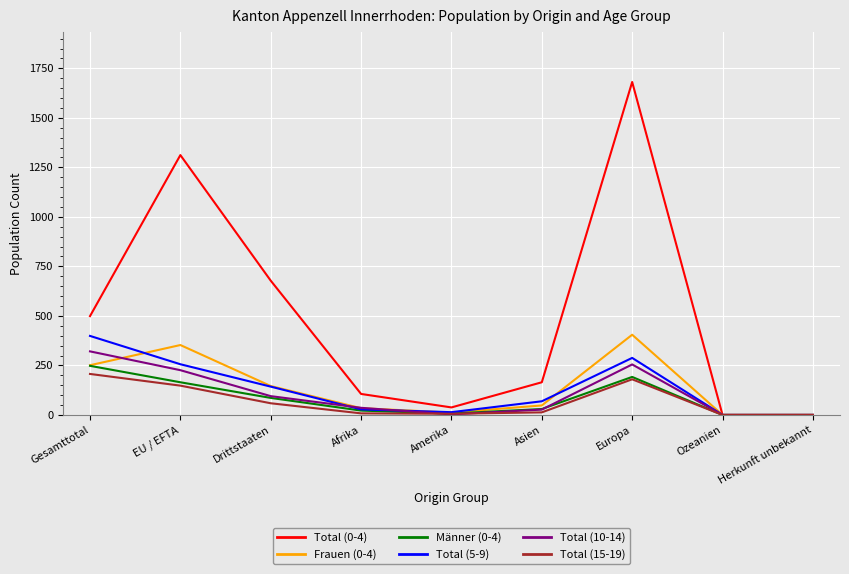

What is the total value across all series at Drittstaaten?

1207